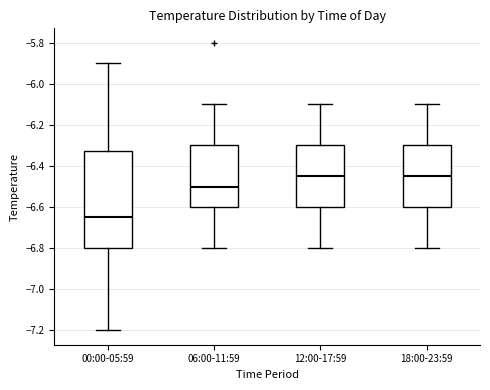

Reading left to right, read every box against the y-axis: the position of its median line, the range the box covers, and the ends of its whiskers. The values are not printed on the chart, so give them approximately, as read against the axis.

00:00-05:59: median -6.64, box -6.80 to -6.32, whiskers -7.20 to -5.90
06:00-11:59: median -6.50, box -6.60 to -6.30, whiskers -6.80 to -6.10
12:00-17:59: median -6.44, box -6.60 to -6.30, whiskers -6.80 to -6.10
18:00-23:59: median -6.44, box -6.60 to -6.30, whiskers -6.80 to -6.10